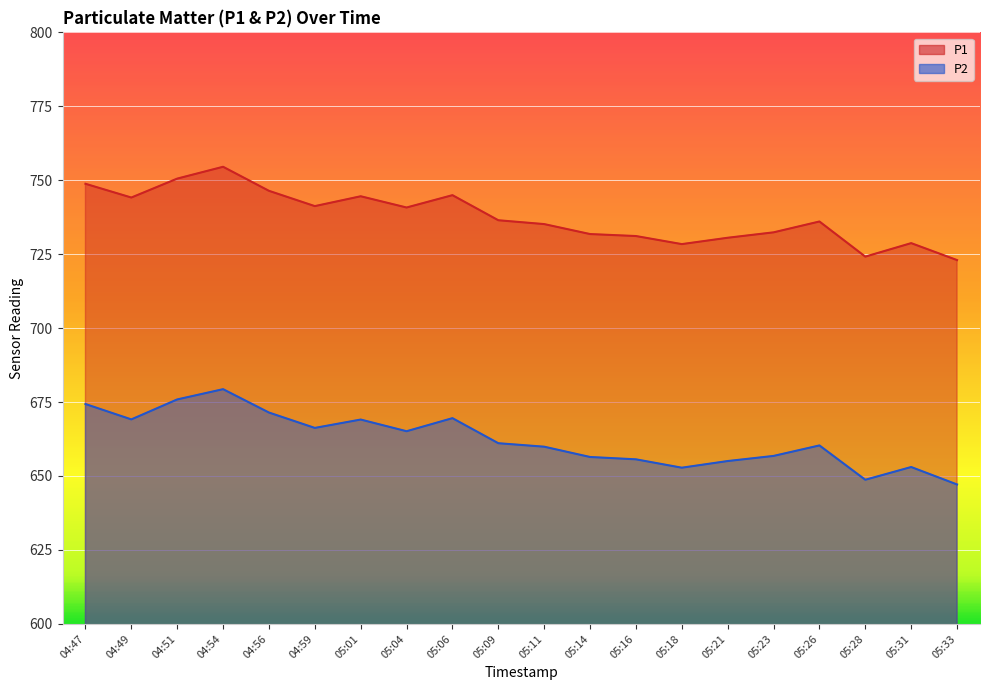

Is the value of P2 at 05:01 greater than the value of P1 at 04:51?

No